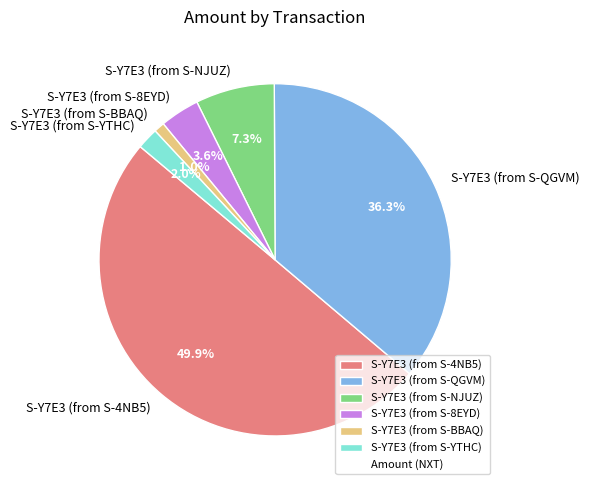

How many slices are in this pie chart?

6